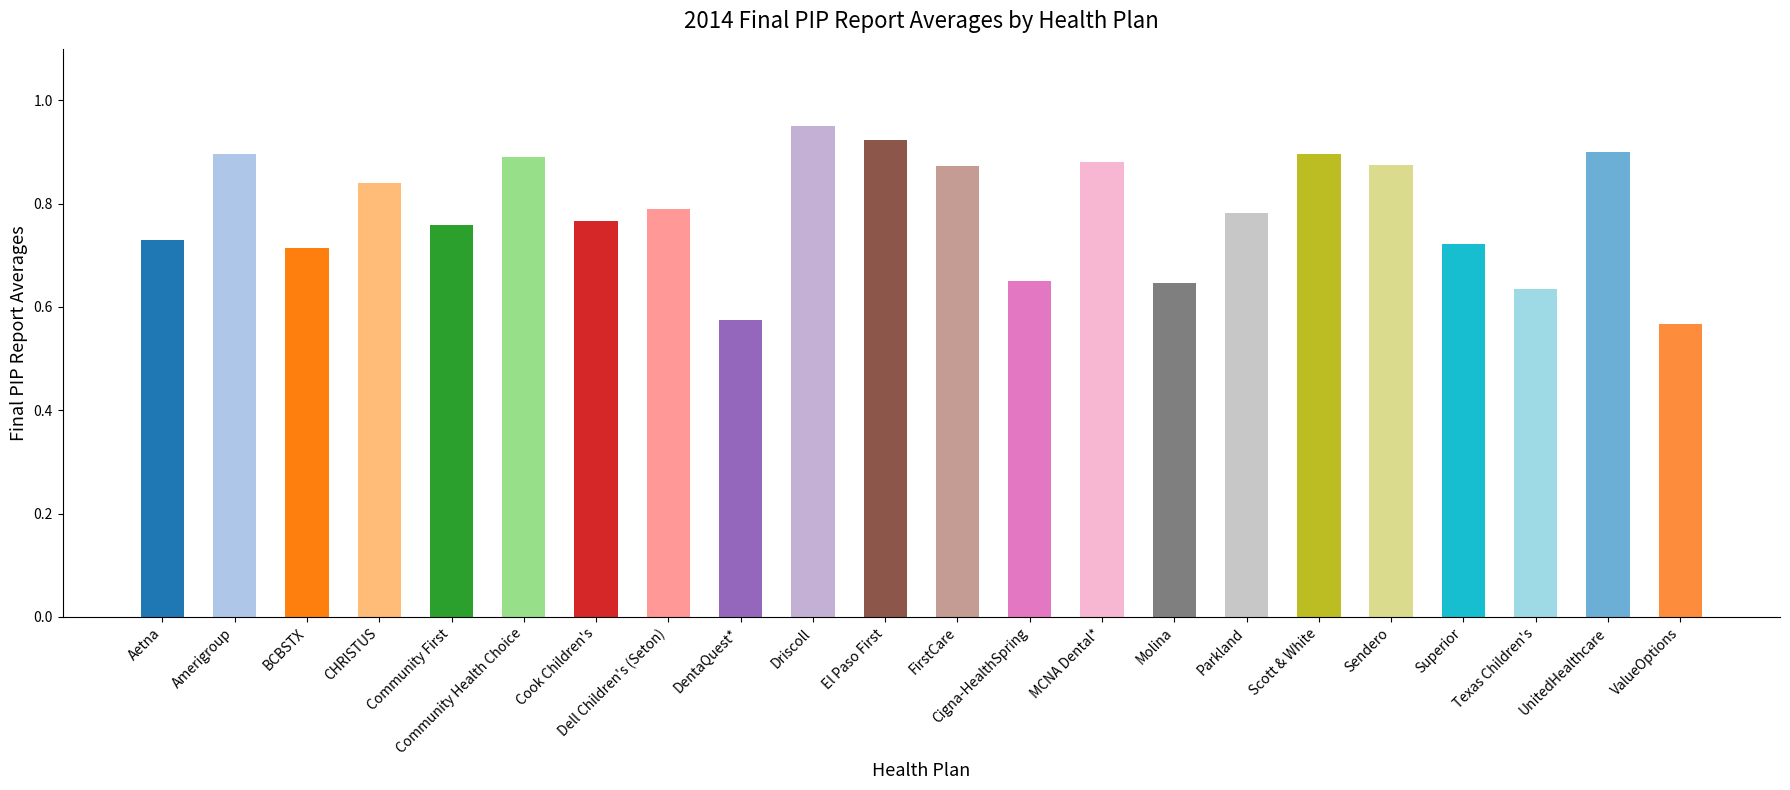

What is the difference between the maximum and minimum values?

0.4